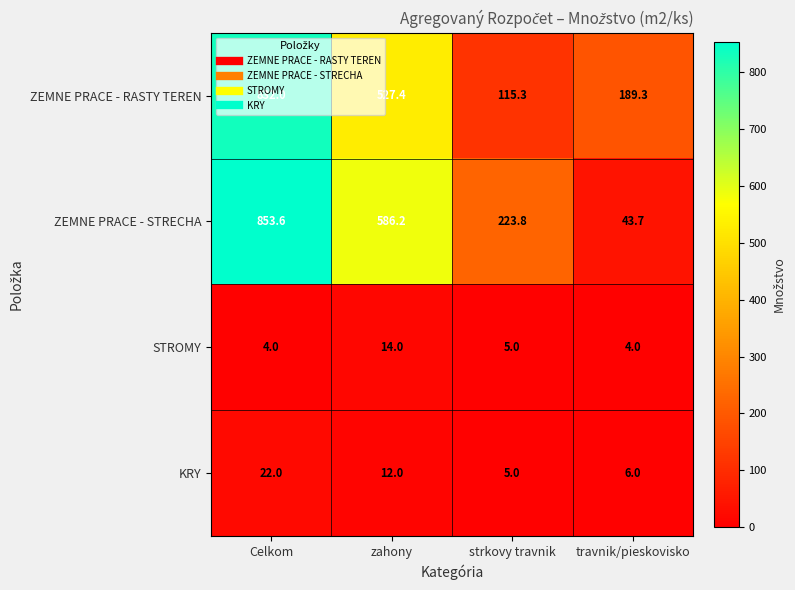

What is the difference between the highest and lowest values at zahony?

574.2